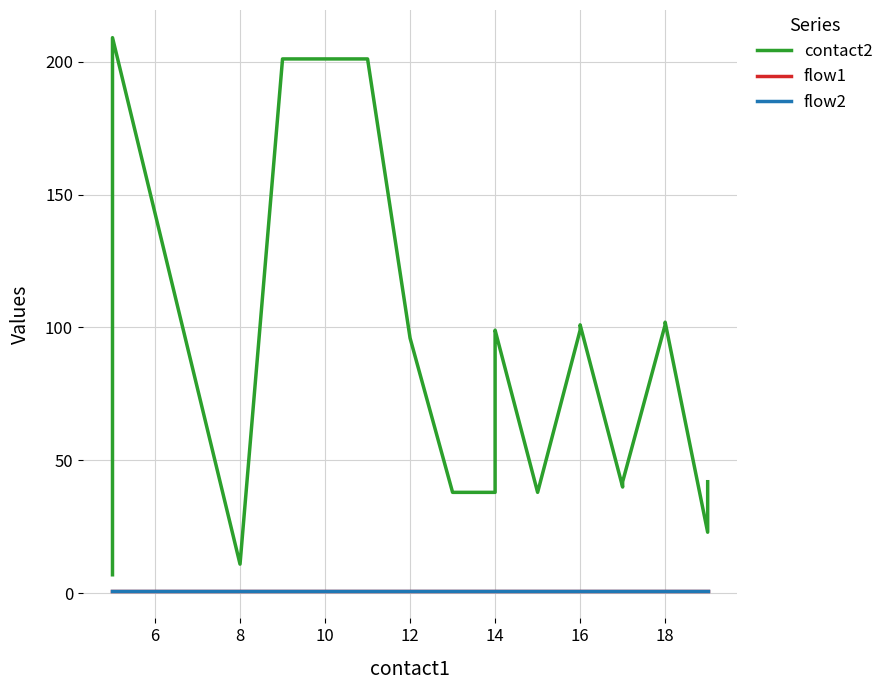

Which series changed the most between 14 and 16?

contact2